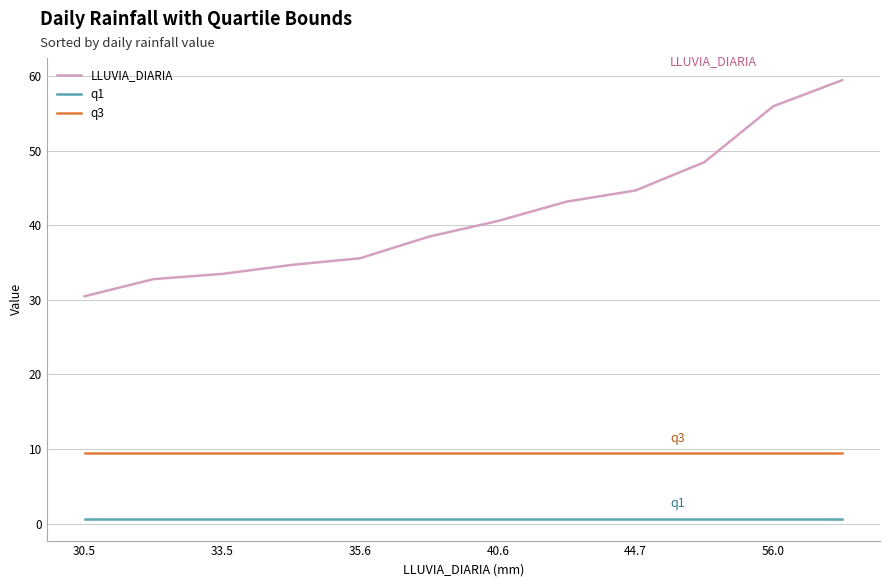

How many lines are shown in the chart?

3